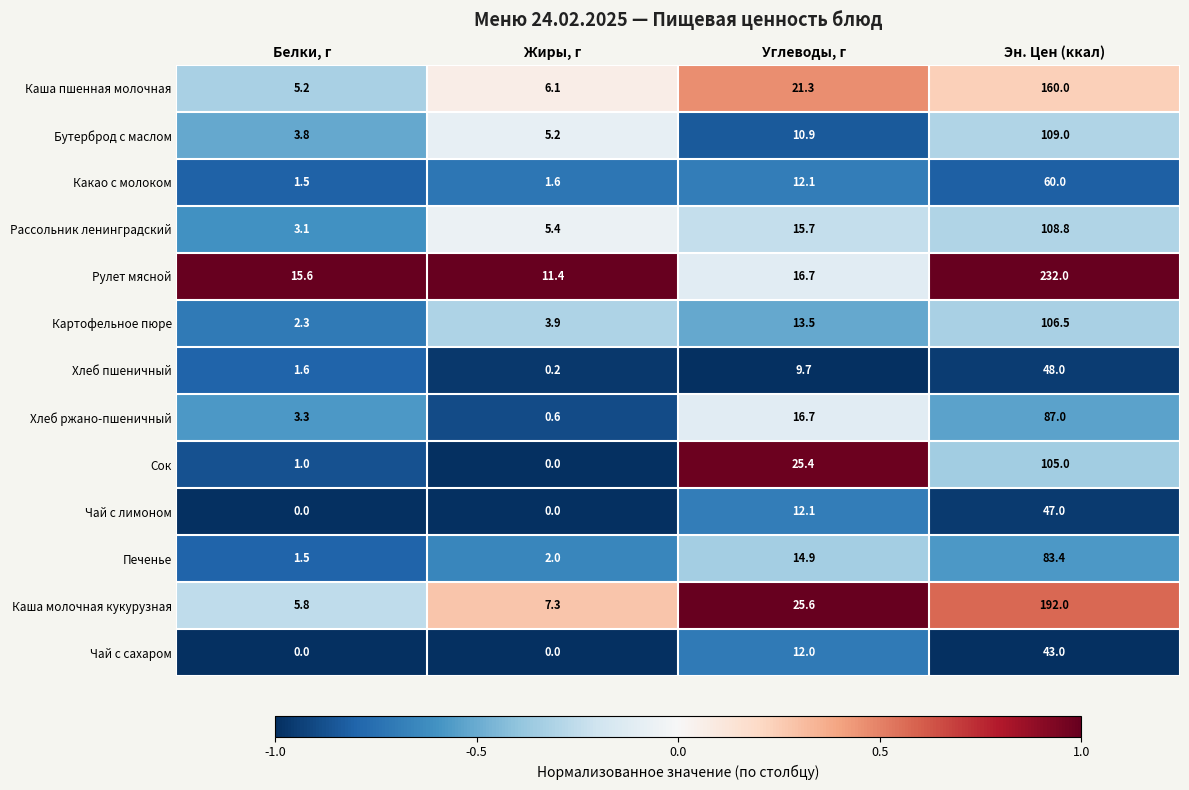

At which category is the sum across all series the highest?

Эн. Цен (ккал)